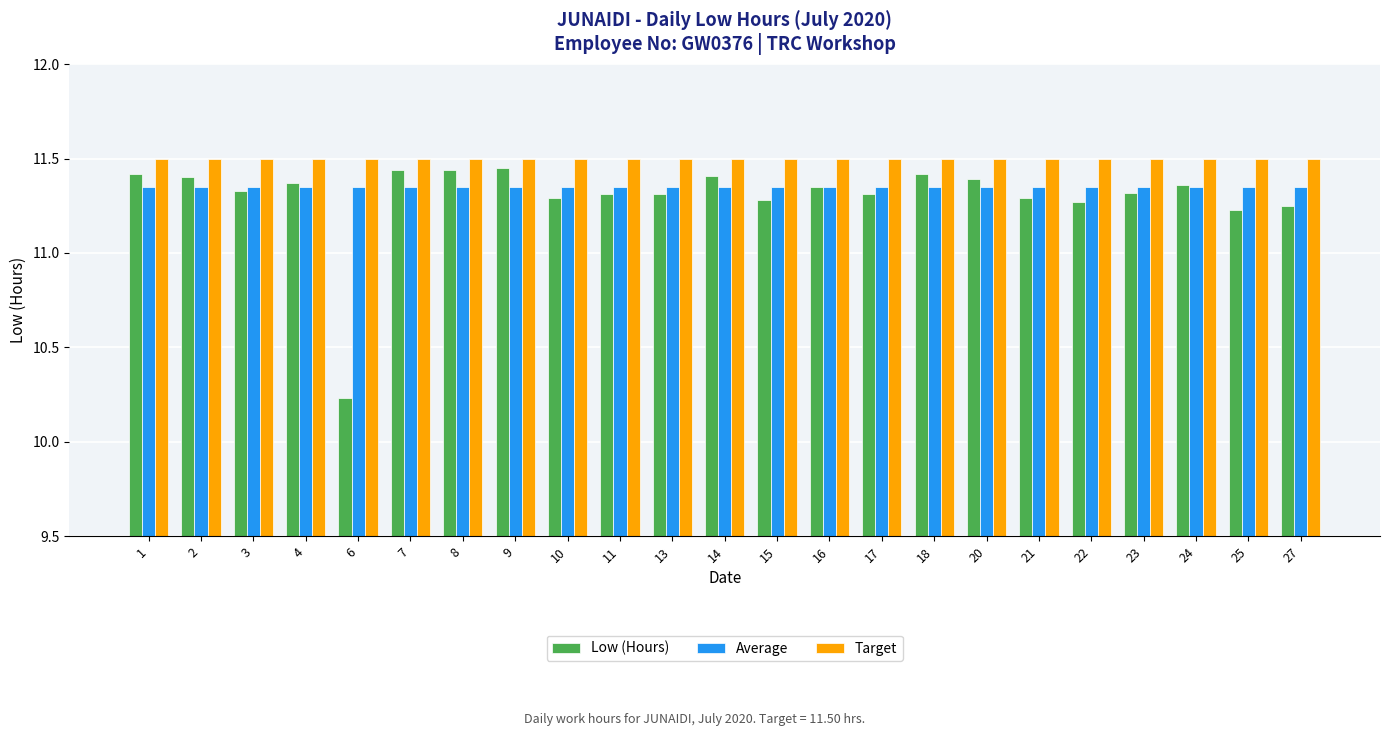

Which series changed the most between 7 and 25?

Low (Hours)